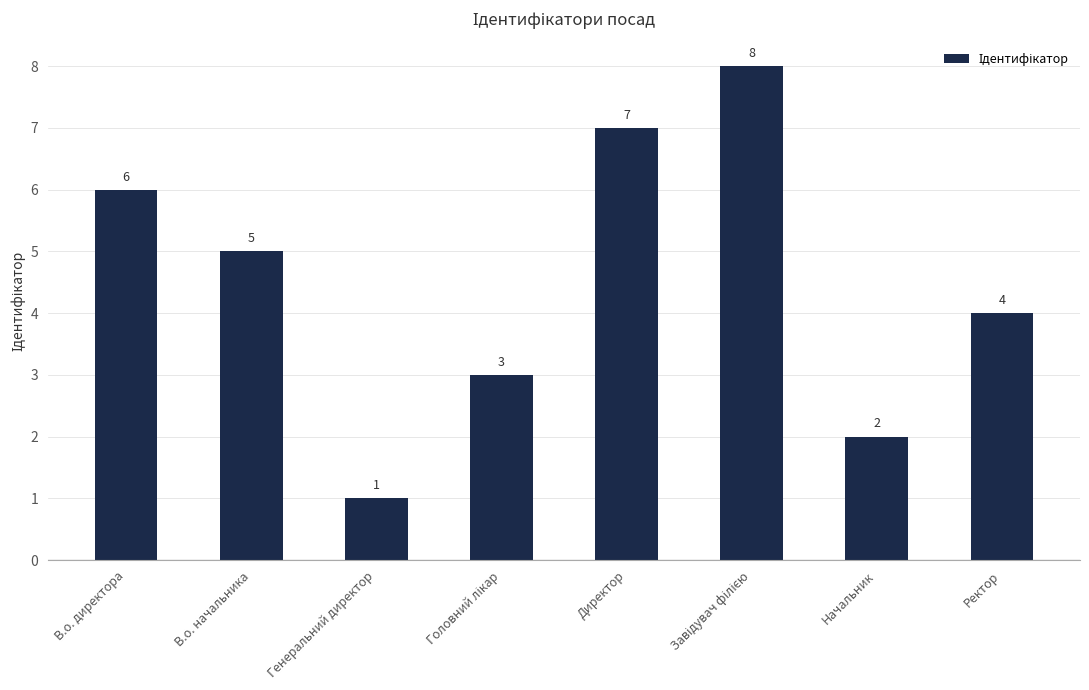

What is the label of the 4th bar from the right?

Директор